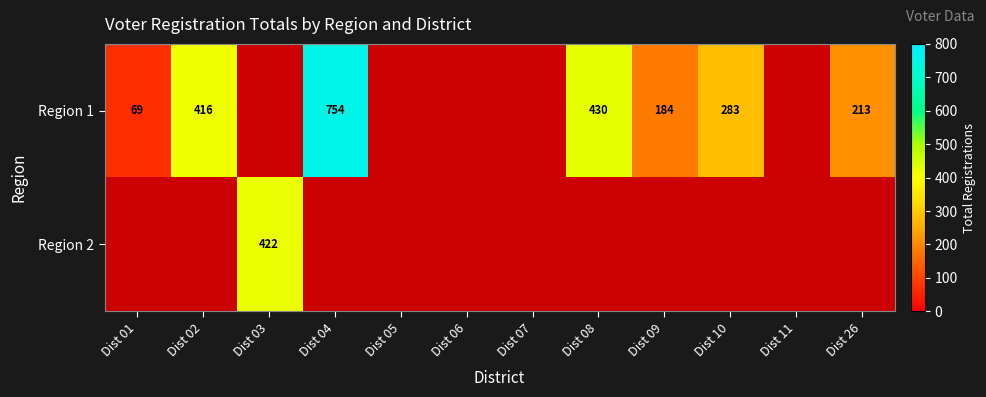

The Region 1 series shows 682.7 at Dist 02. True or false?

False